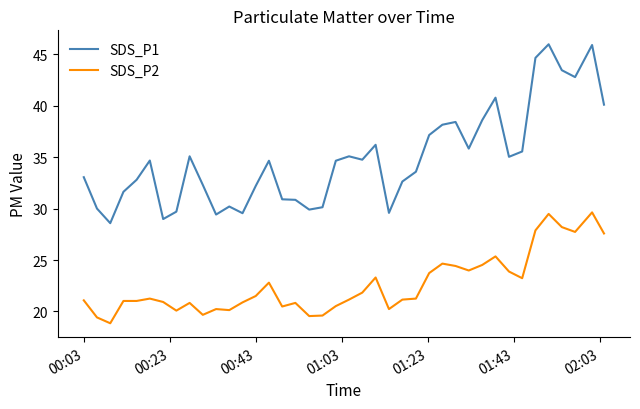

True or false: SDS_P1 and SDS_P2 cross at least once.

False